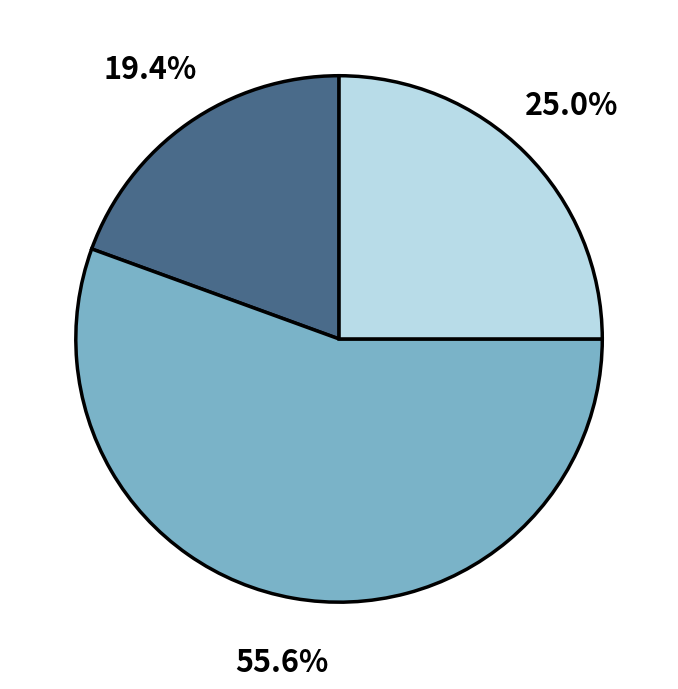

Is there a majority slice in this chart?

Yes